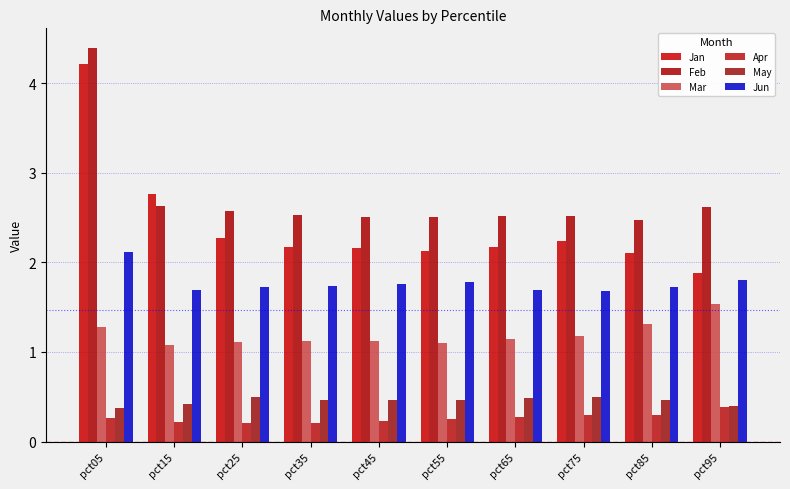

At which label does Jan reach its peak?

pct05